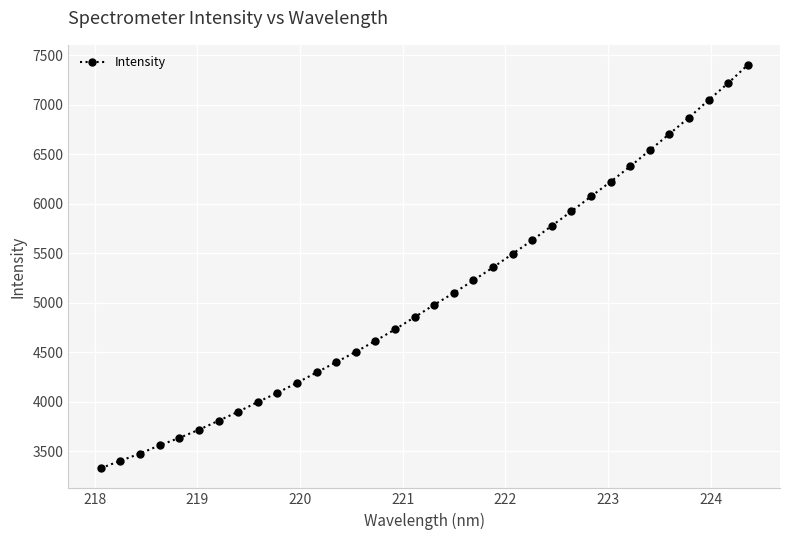

What is the value of the 24th point from the left?

5778.0